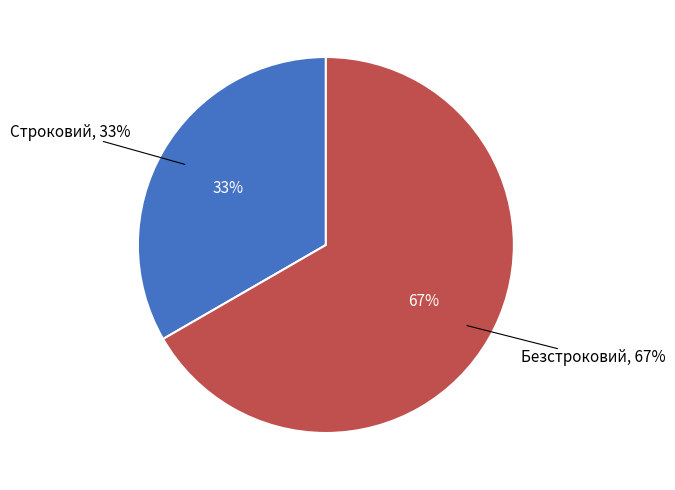

Is there a majority slice in this chart?

Yes